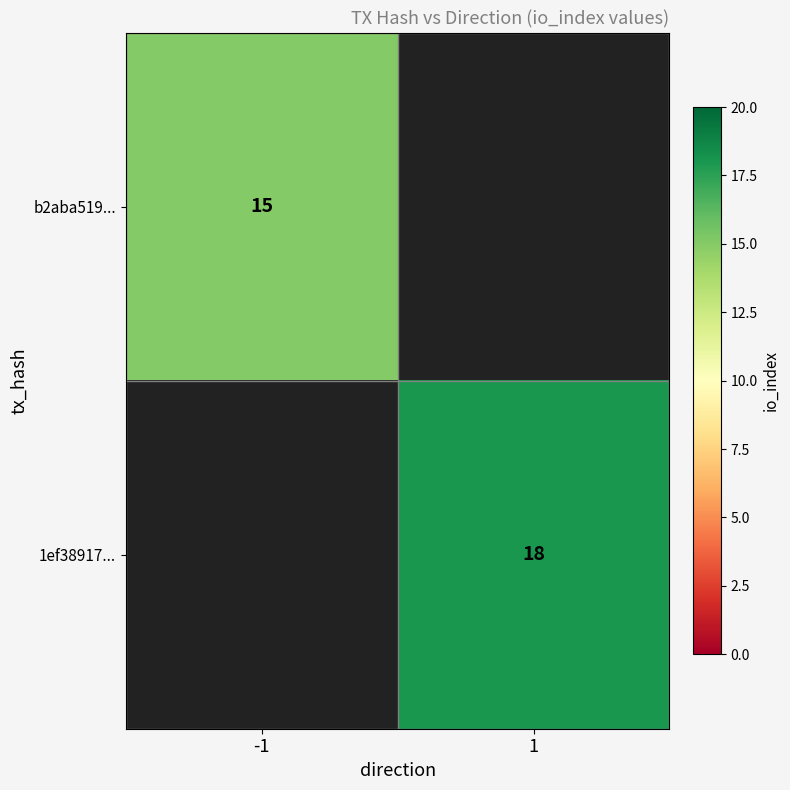

True or false: b2aba519... has a value of 15 at -1.

True